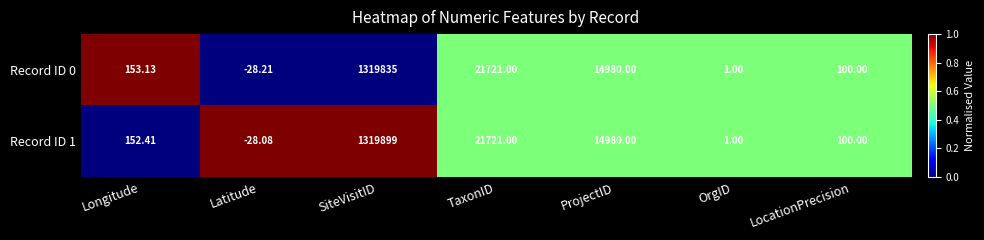

Is the value of Record ID 1 at ProjectID greater than the value of Record ID 0 at SiteVisitID?

No